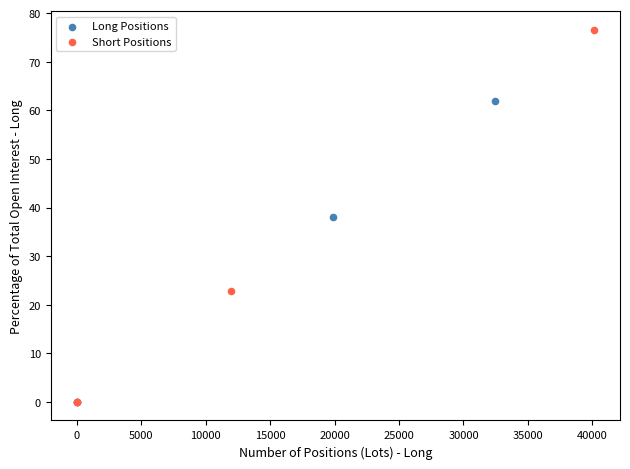

Which series has the largest Y range (max minus min)?

Short Positions